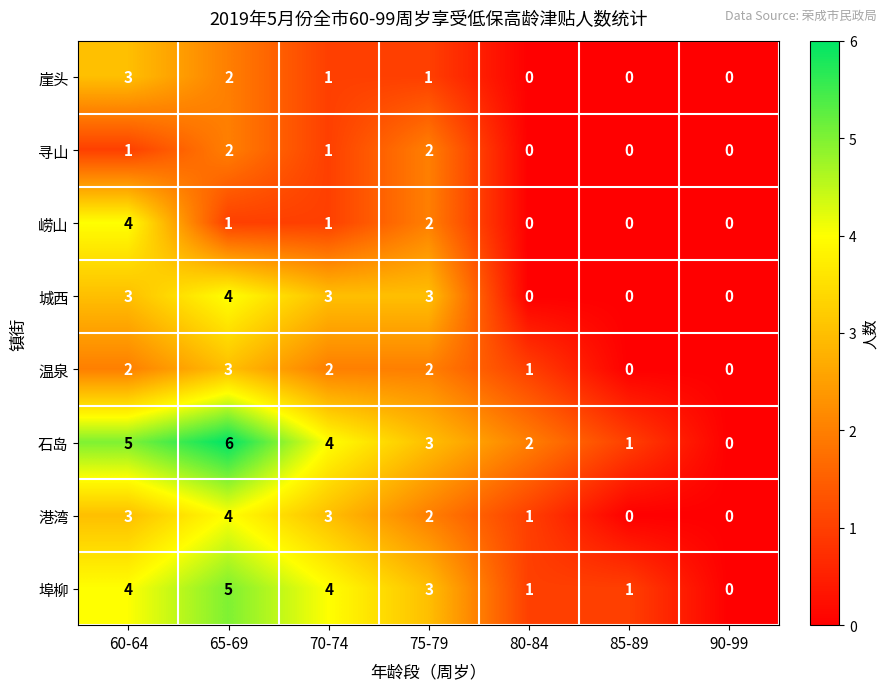

What value does the 港湾 series have at 60-64?

3